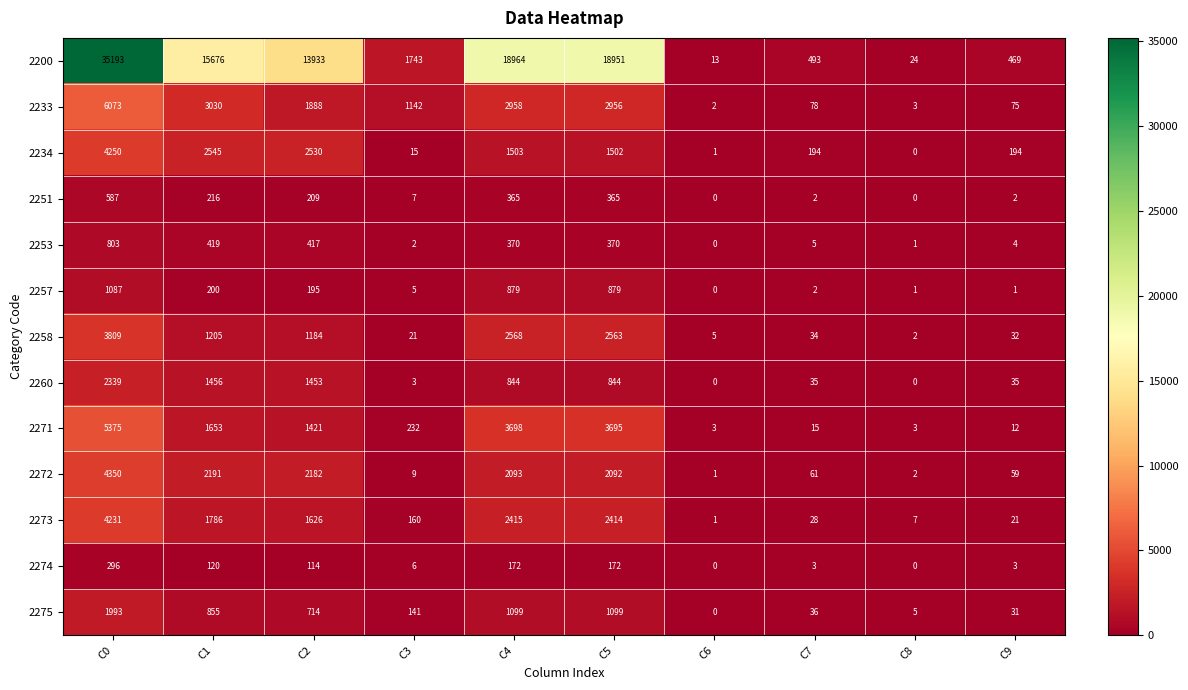

What is the total value across all series at C4?

37928